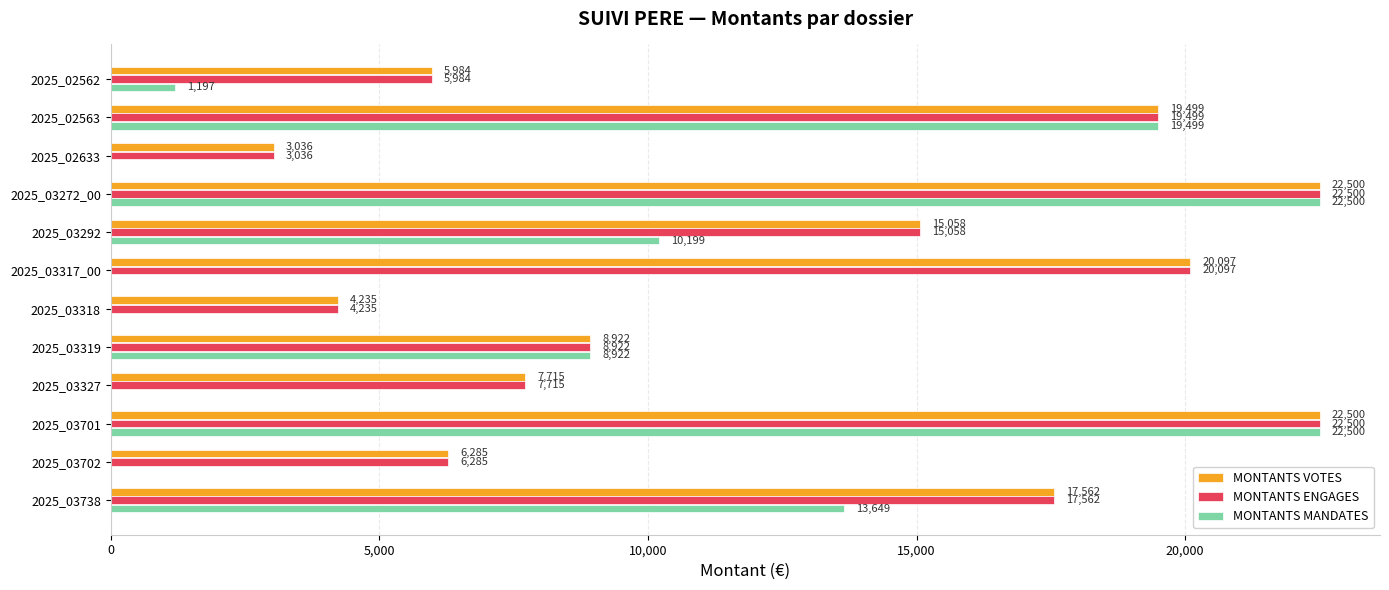

How many positive values does the MONTANTS MANDATES series have?

7